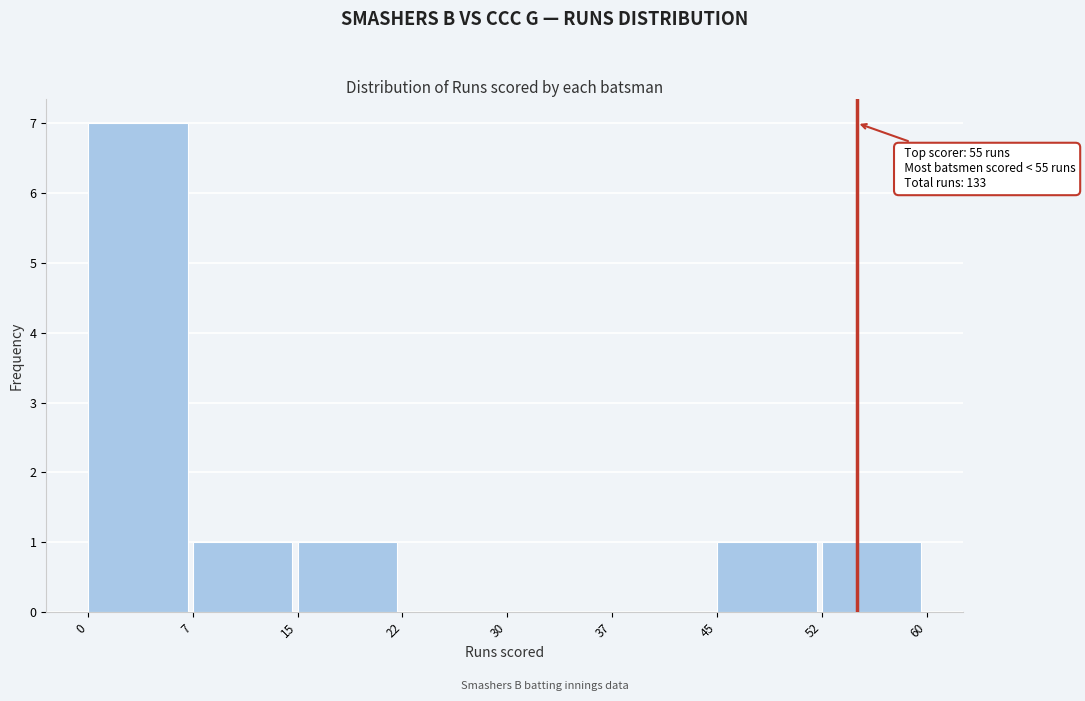

Over which range of the x-axis is the bar tallest?

0 to 7